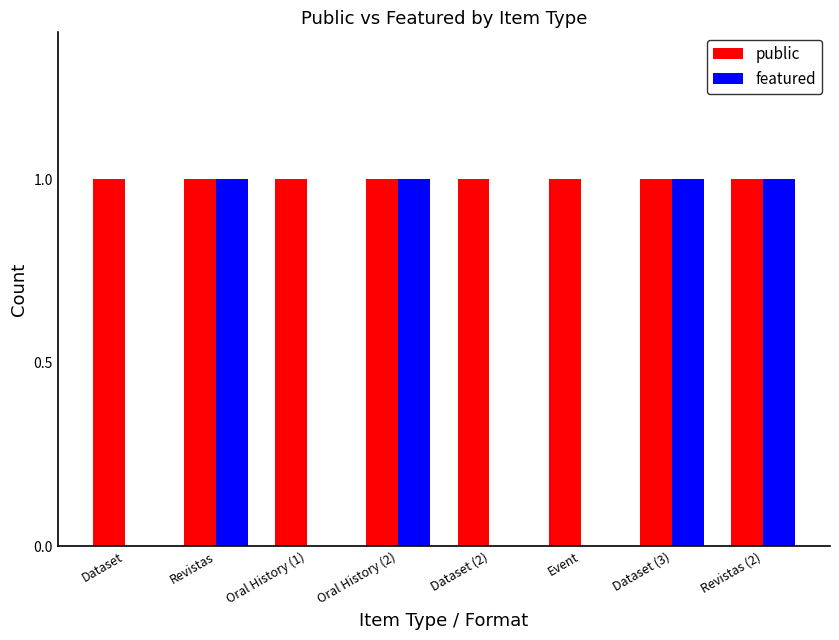

Is the value of public at Event greater than the value of featured at Dataset?

Yes